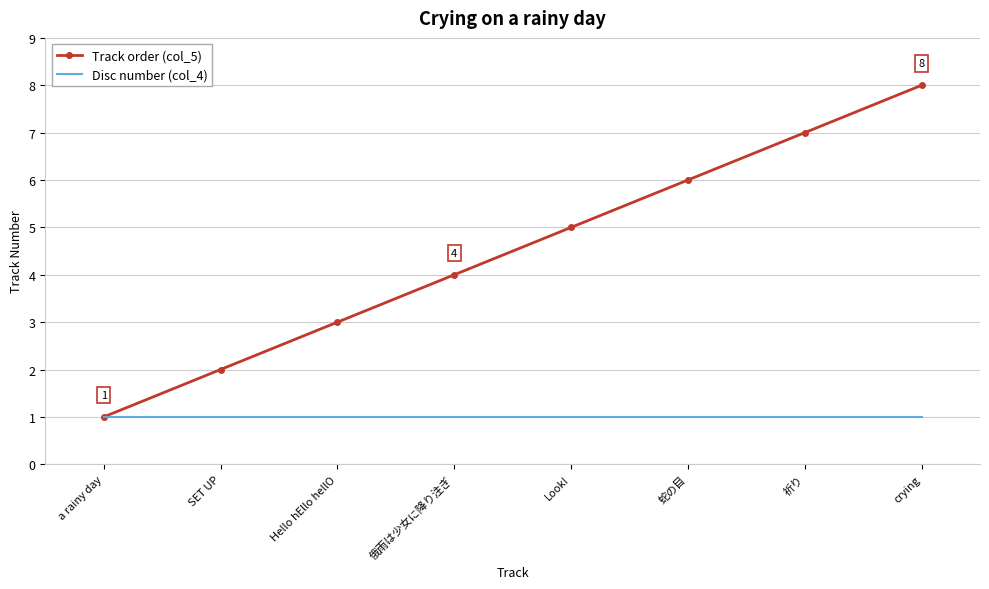

List the series in order of their peak value, lowest first.

Disc number (col_4), Track order (col_5)